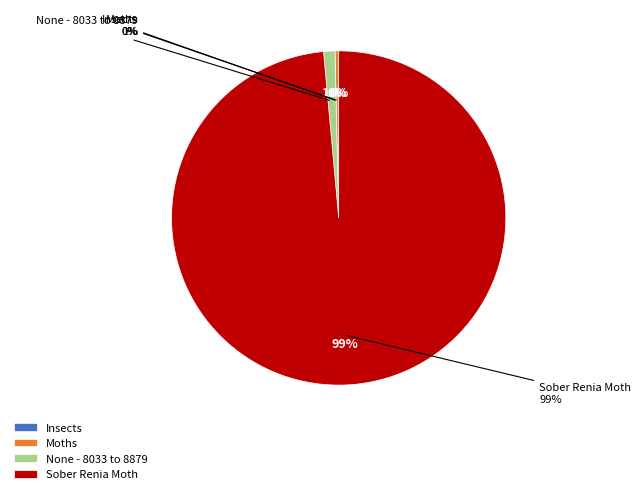

True or false: Insects accounts for 0% of the total.

True